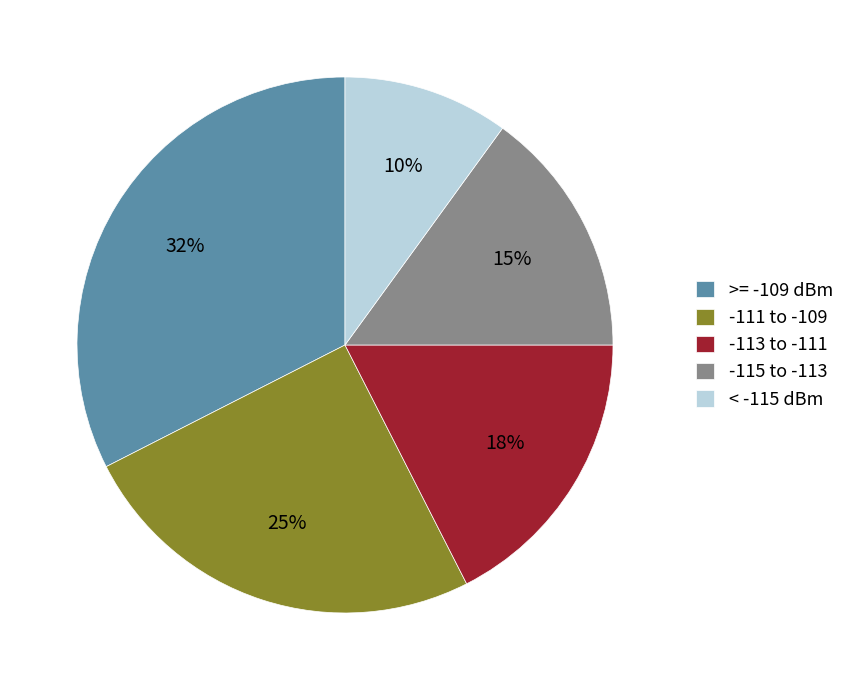

To the nearest percent, what portion does >= -109 dBm represent?

32%